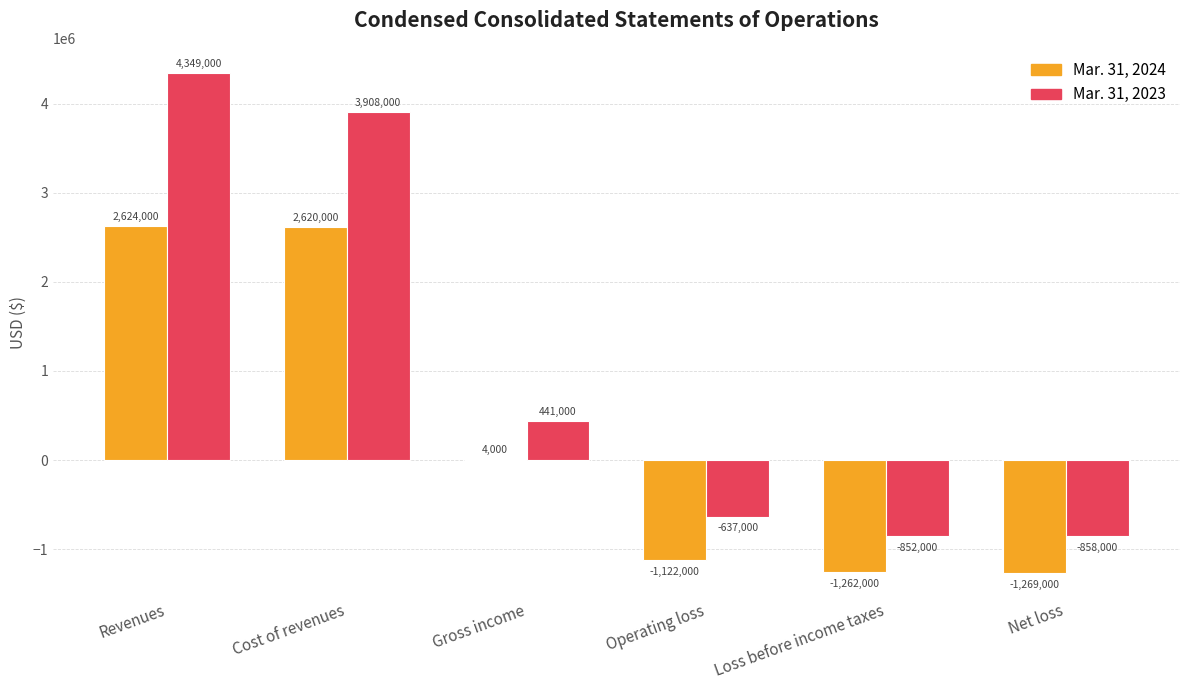

Reading left to right, transcribe all the data shown in this chart.

Mar. 31, 2024: 2624000	2620000	4000	-1122000	-1262000	-1269000
Mar. 31, 2023: 4349000	3908000	441000	-637000	-852000	-858000